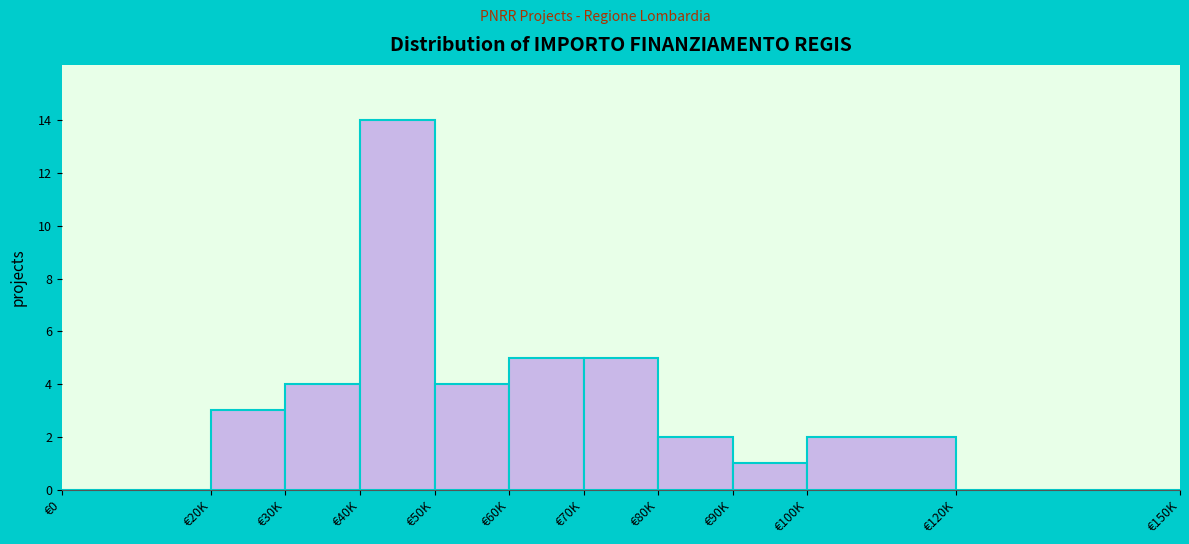

Reading left to right, what are all the values shown in this chart?

€0=0	€20K=3	€30K=4	€40K=14	€50K=4	€60K=5	€70K=5	€80K=2	€90K=1	€100K=2	€120K=0